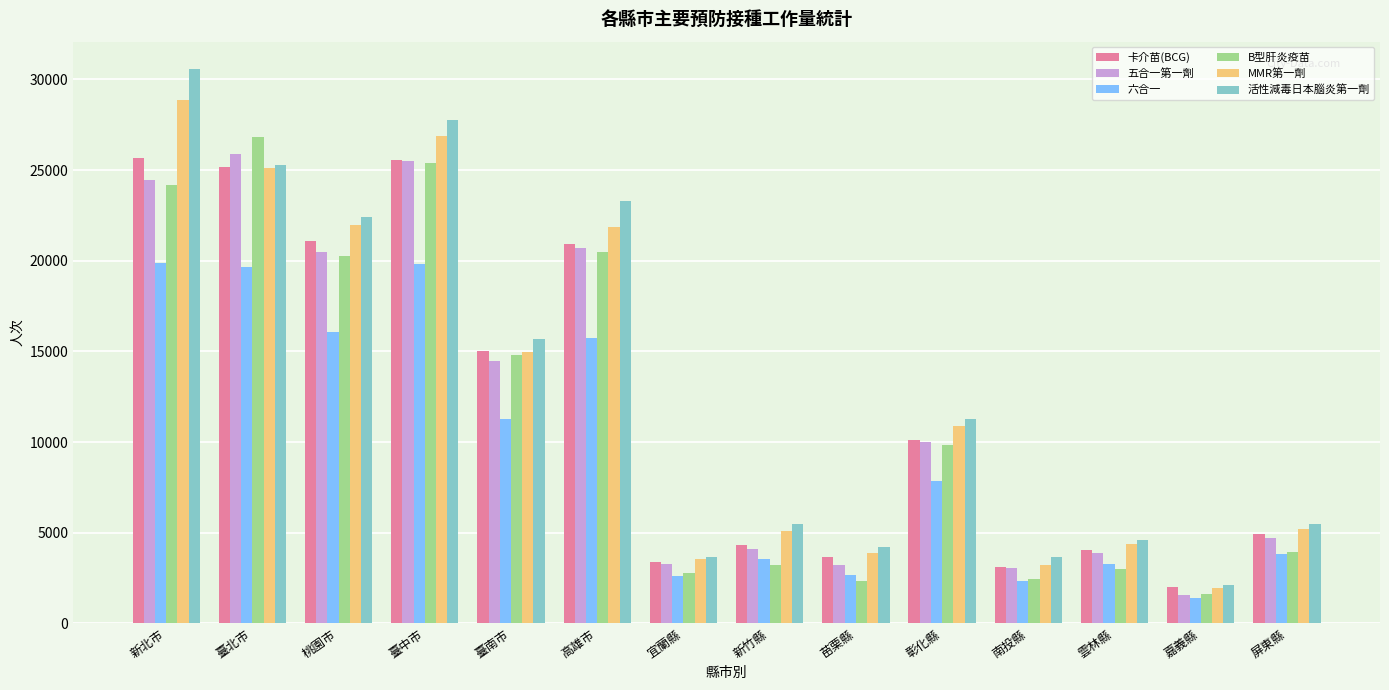

The value of 六合一 at 彰化縣 is 13996. True or false?

False